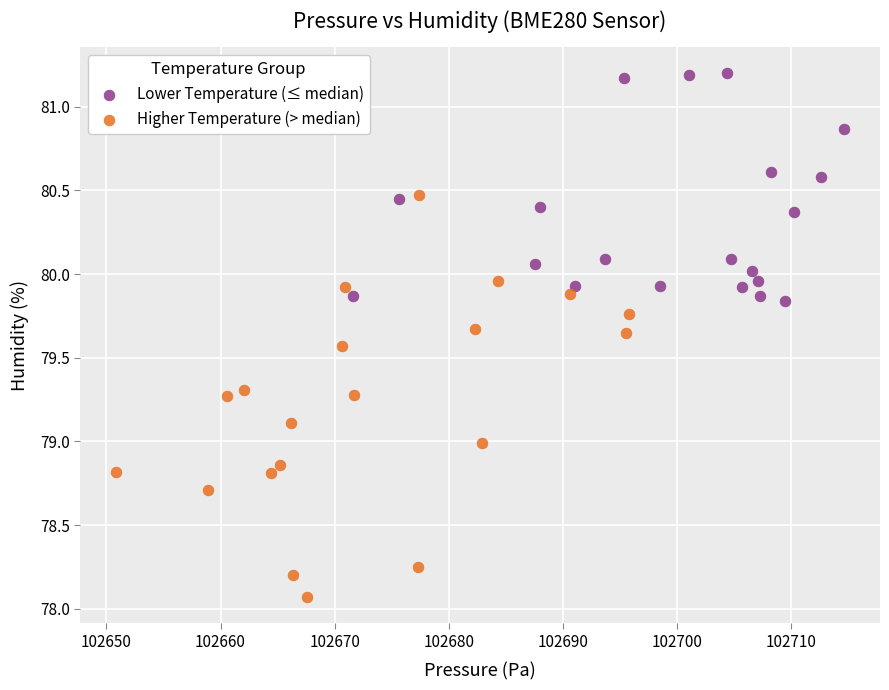

Which series reaches the maximum Y coordinate?

Lower Temperature (≤ median)